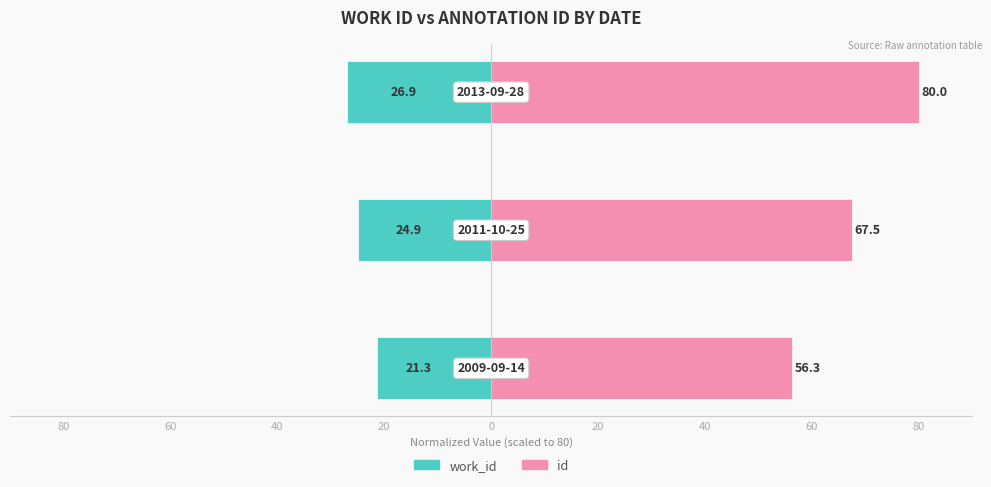

List the series in order of their peak value, highest first.

id, work_id